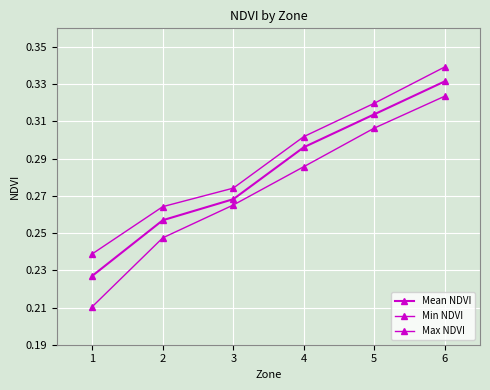

Reading left to right, transcribe all the data shown in this chart.

Mean NDVI: 0.2	0.3	0.3	0.3	0.3	0.3
Min NDVI: 0.2	0.2	0.3	0.3	0.3	0.3
Max NDVI: 0.2	0.3	0.3	0.3	0.3	0.3